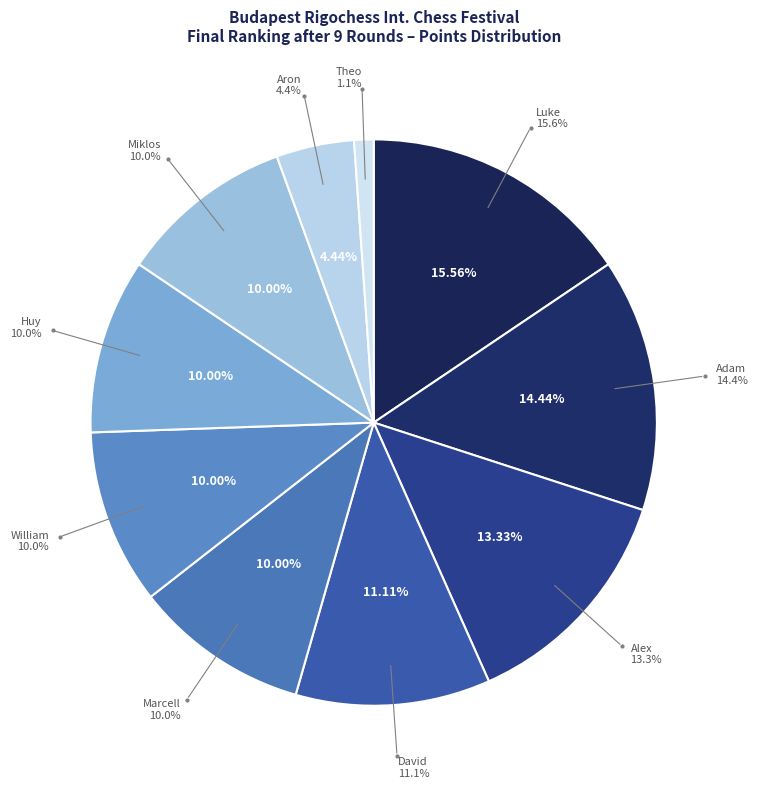

To the nearest percent, what is the average slice percentage?

10%